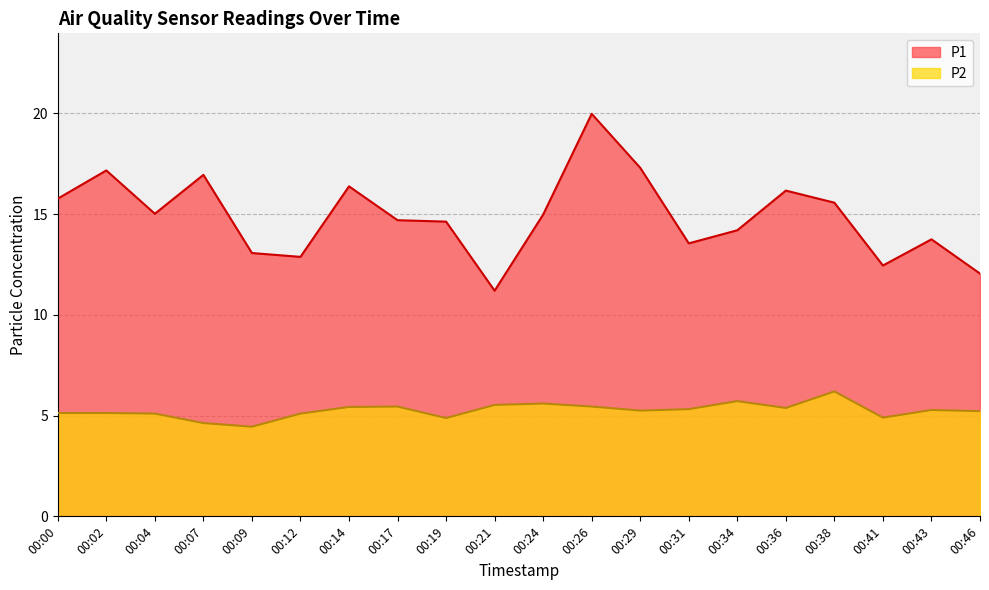

Rank the series at 00:12 from highest to lowest value.

P1, P2